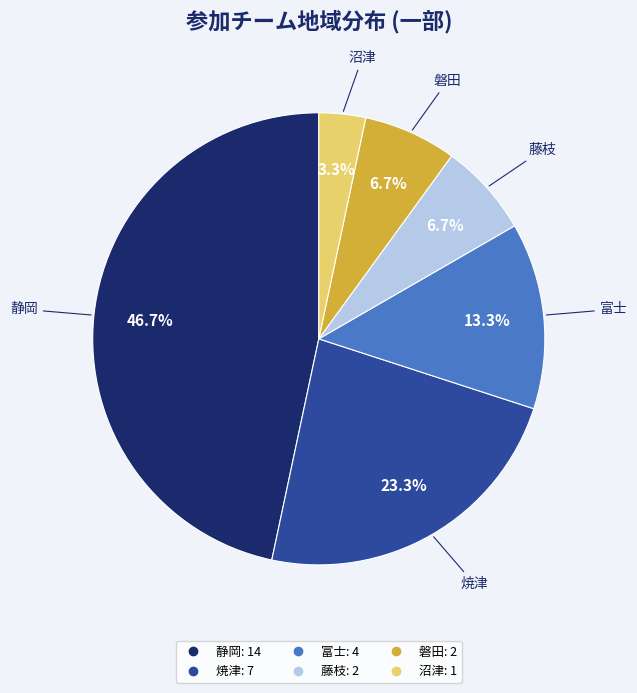

What percentage is the 静岡 slice, to the nearest percent?

47%